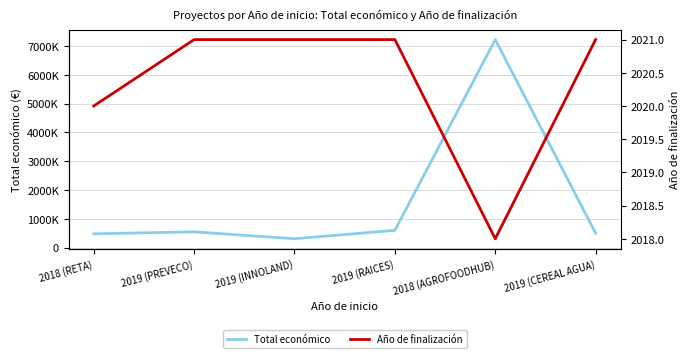

Reading left to right, what are all the values shown in this chart?

Total económico: 479500	547512	308500	599605	7222818	499930
Año de finalización: 2020	2021	2021	2021	2018	2021